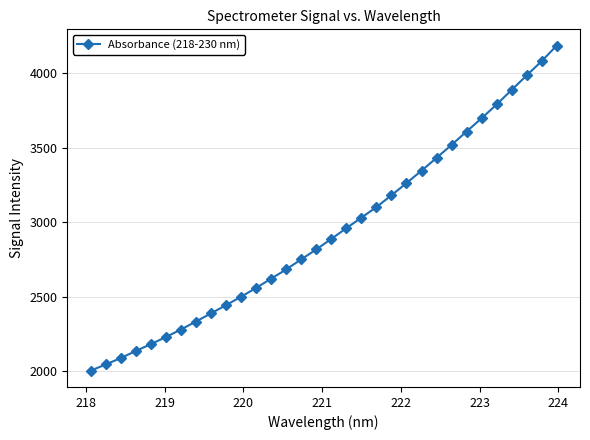

What is the sum of all values?

94048.6